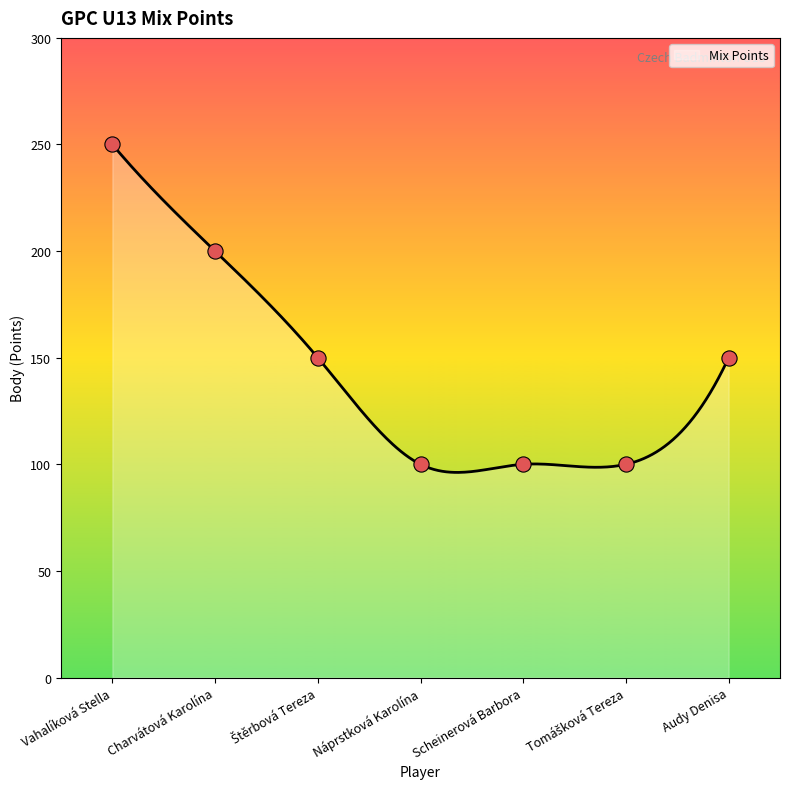

What is the ratio of the value at Náprstková Karolína to the value at Charvátová Karolína?

0.5